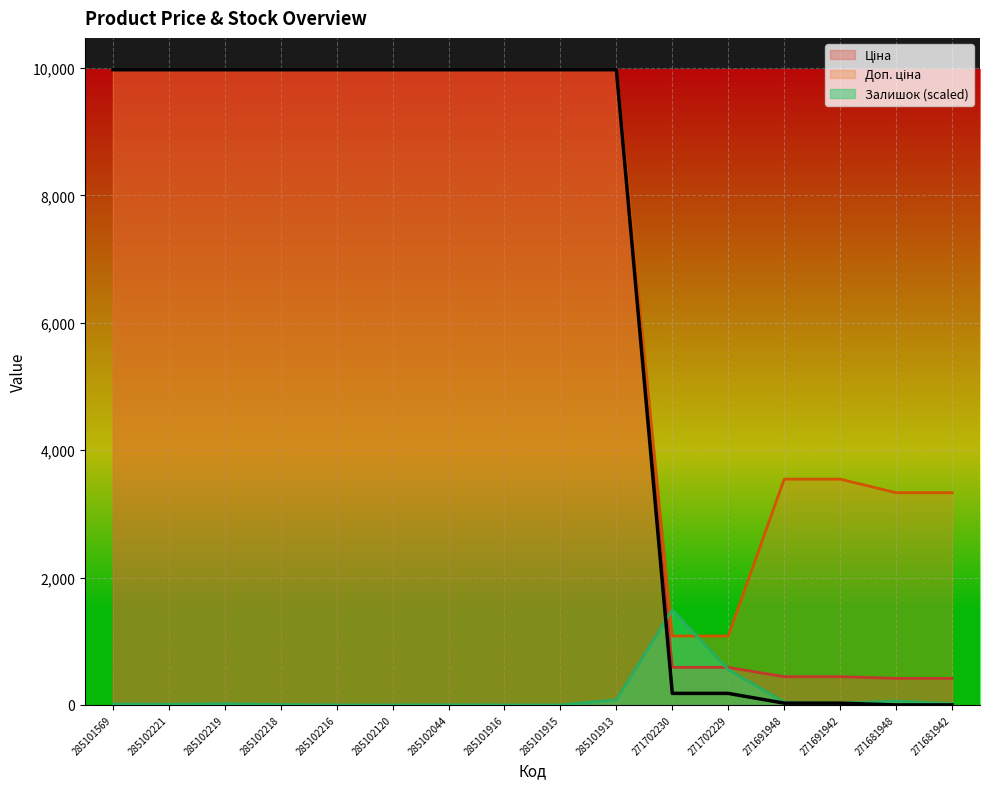

Between 285102216 and 285102219, which is larger?

285102216